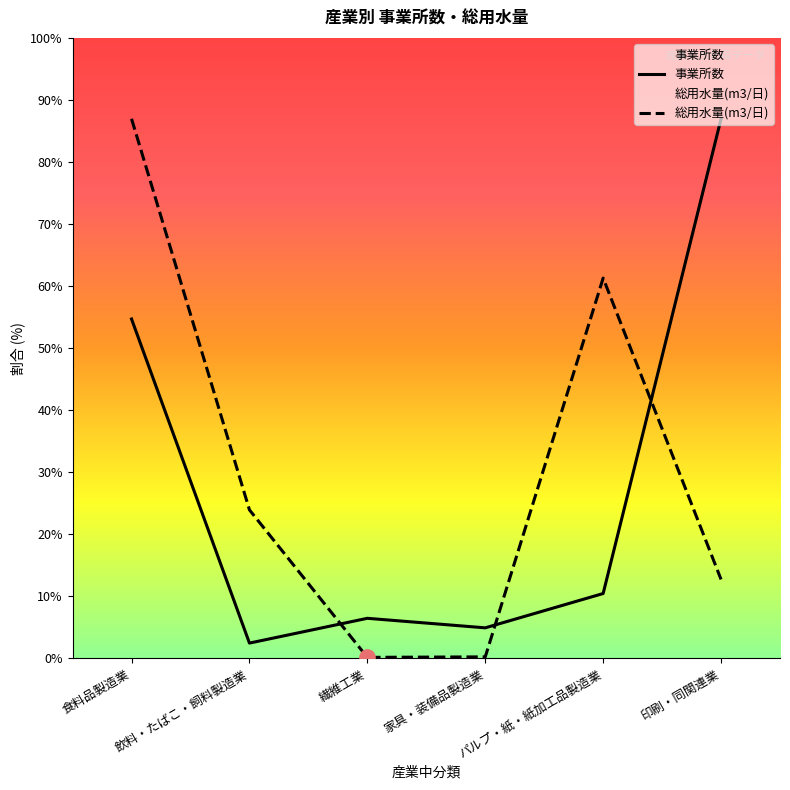

Which series contains the highest Y value?

事業所数